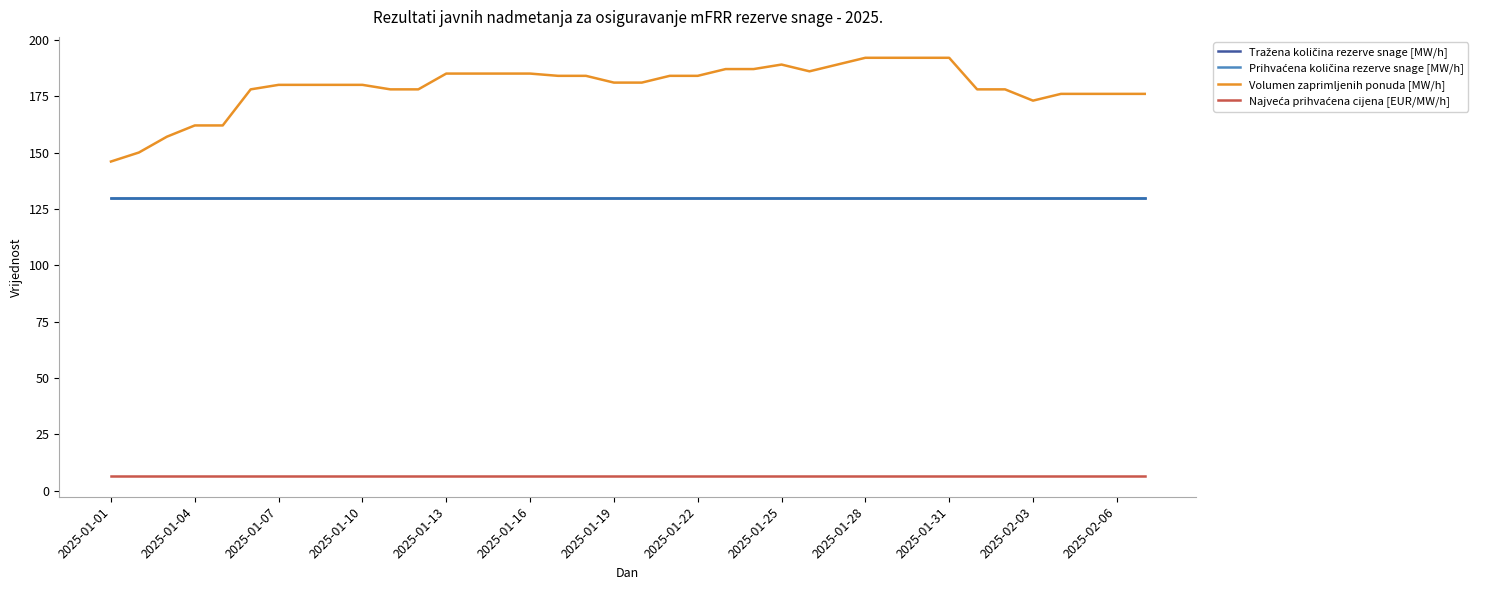

Is this an area chart (filled region under the line)?

No